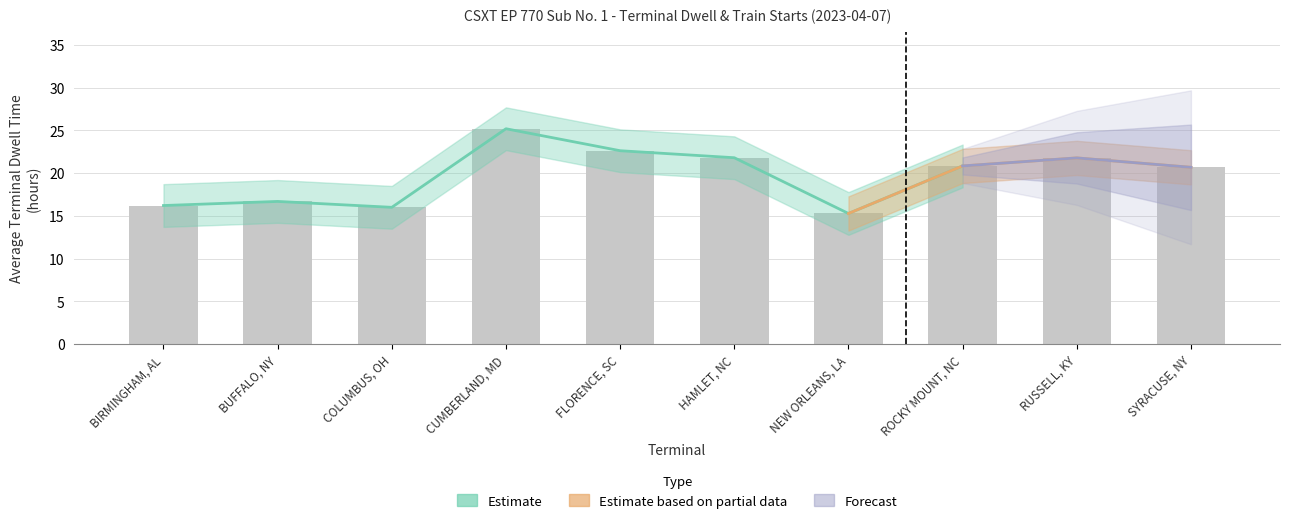

List the labels in order of value, smallest first.

NEW ORLEANS, LA, COLUMBUS, OH, BIRMINGHAM, AL, BUFFALO, NY, SYRACUSE, NY, ROCKY MOUNT, NC, RUSSELL, KY, HAMLET, NC, FLORENCE, SC, CUMBERLAND, MD